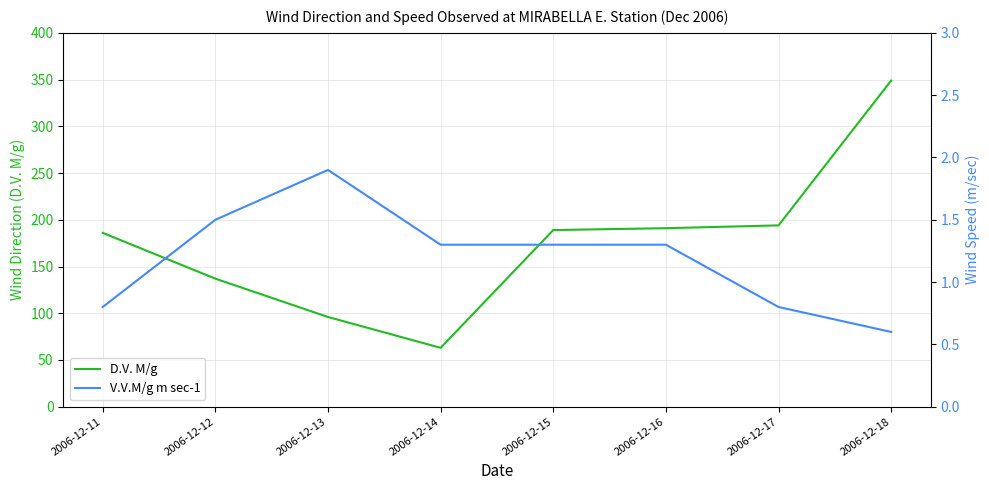

What is the value of the V.V.M/g m sec-1 point at the 5th from the left?

1.3